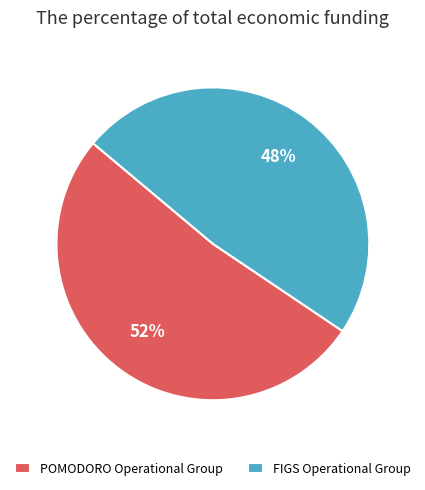

Between POMODORO Operational Group and FIGS Operational Group, which is larger?

POMODORO Operational Group